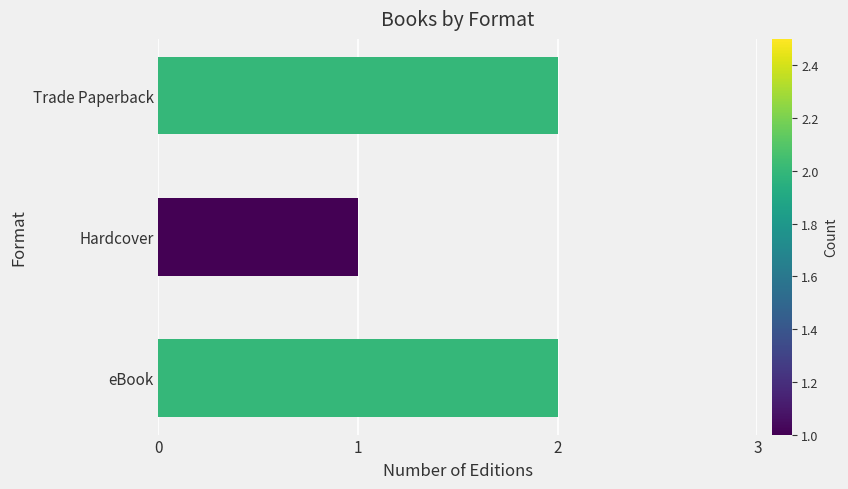

Does the chart contain any negative values?

No